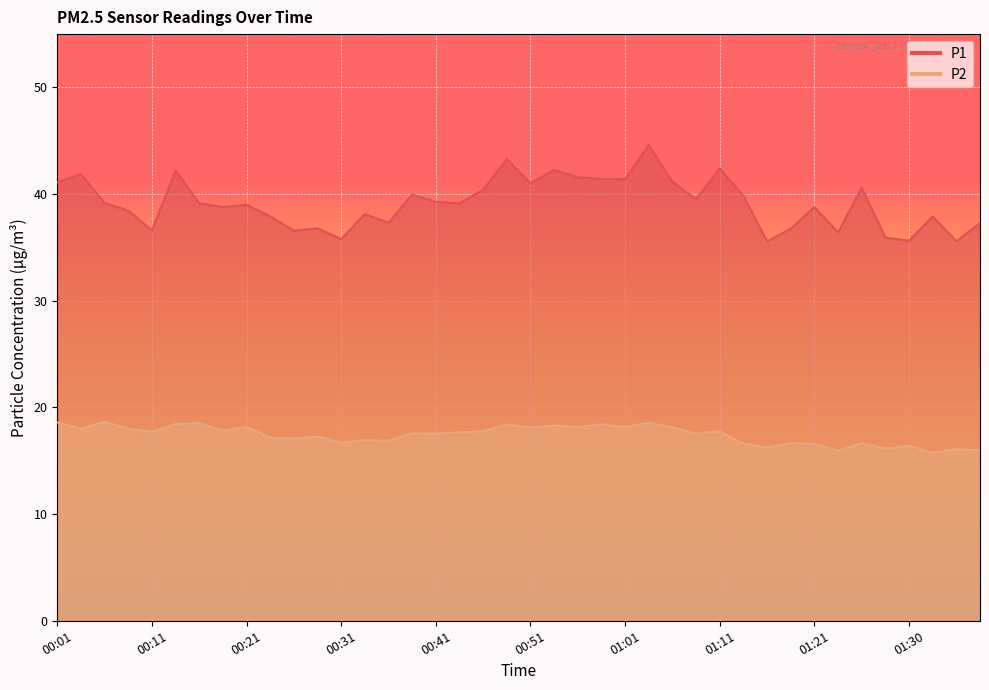

Which series has the largest total across all categories?

P1